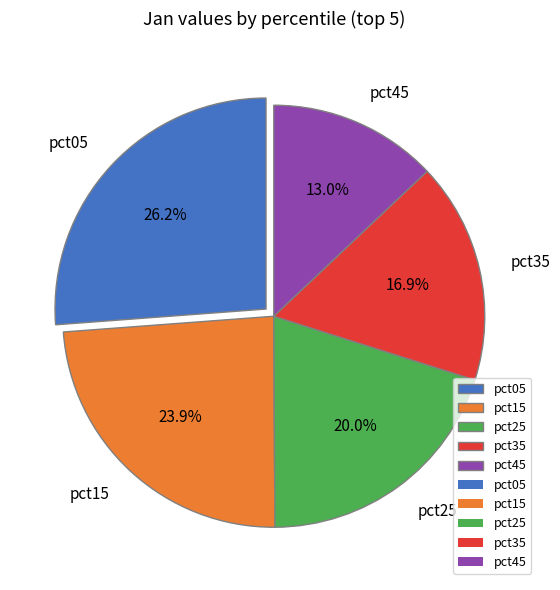

Does any single category account for the majority?

No